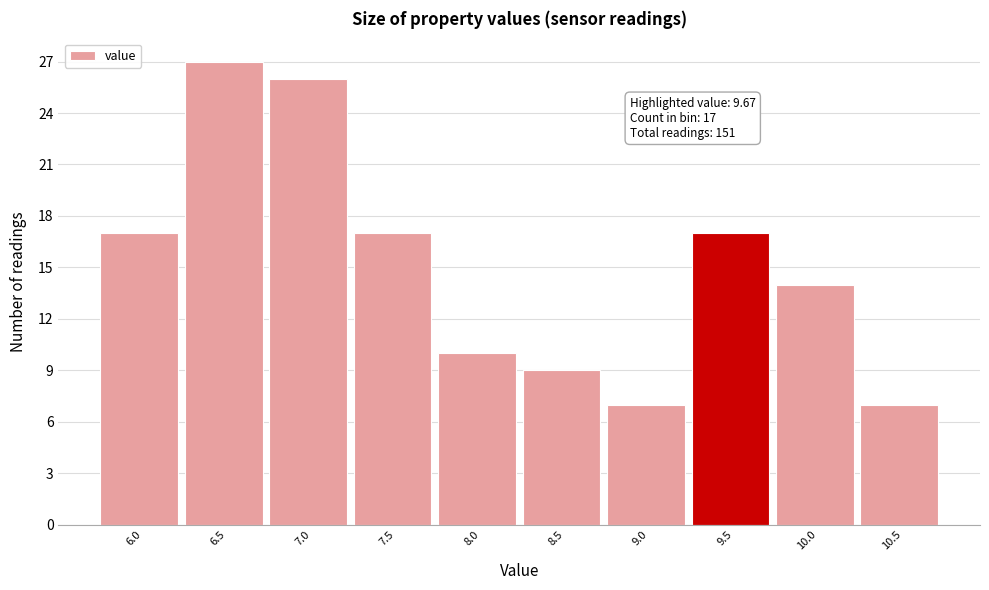

Reading left to right, extract all data points from this chart.

17	27	26	17	10	9	7	17	14	7